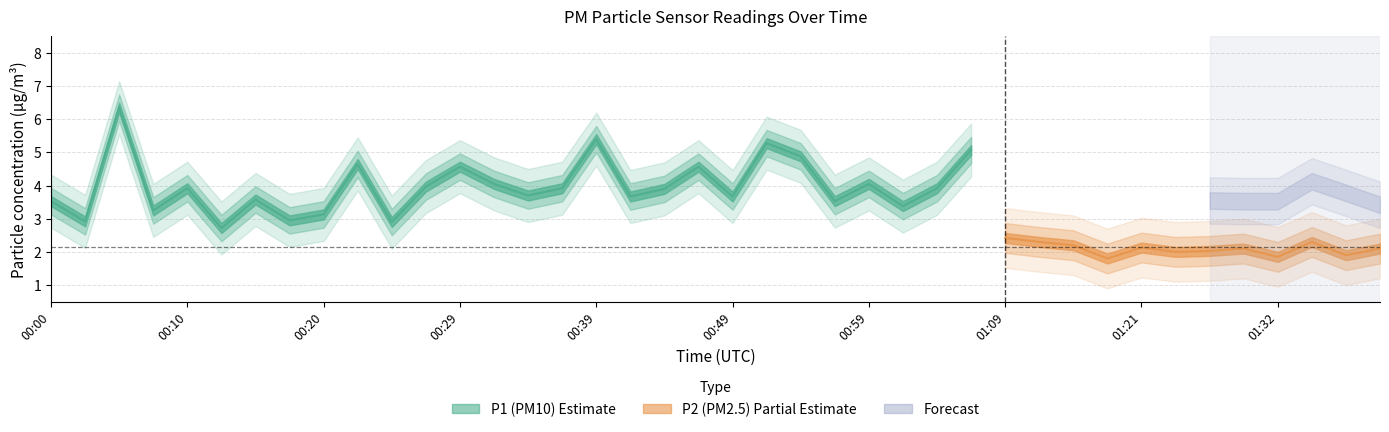

True or false: P2 and P1 cross at least once.

False